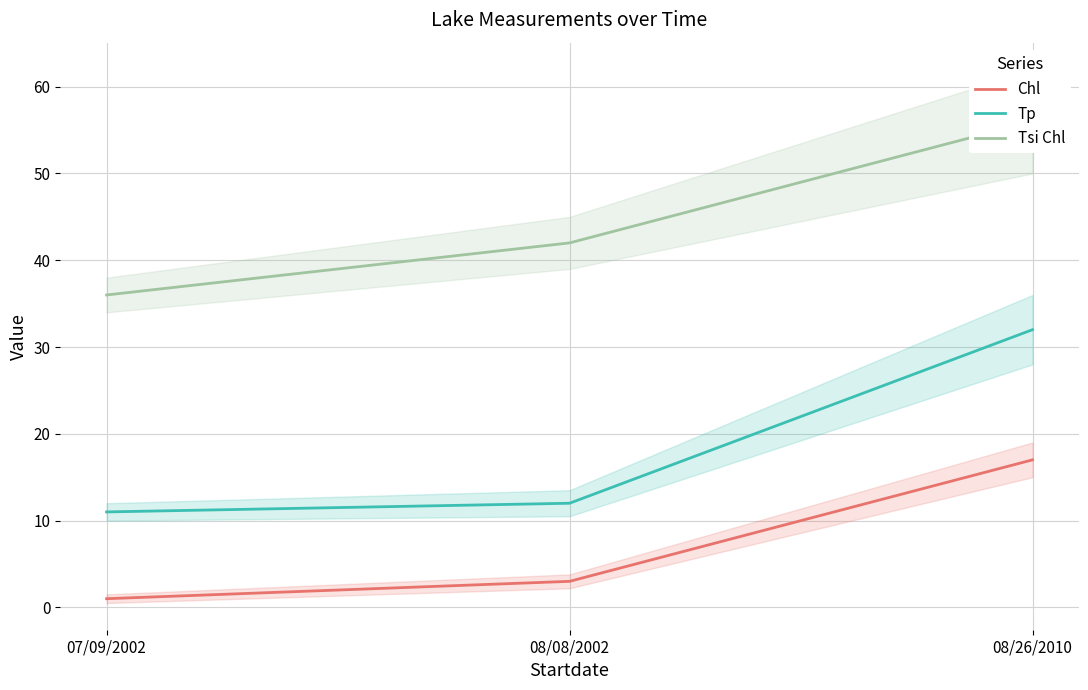

How many data points in Tp are above 12?

1